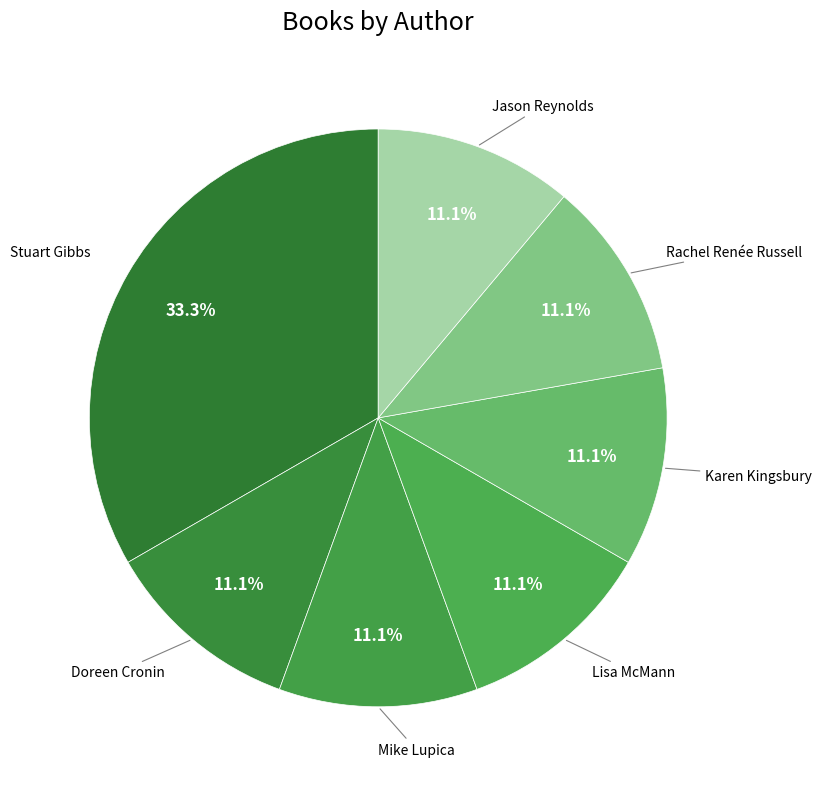

Is Mike Lupica the majority of the pie?

No